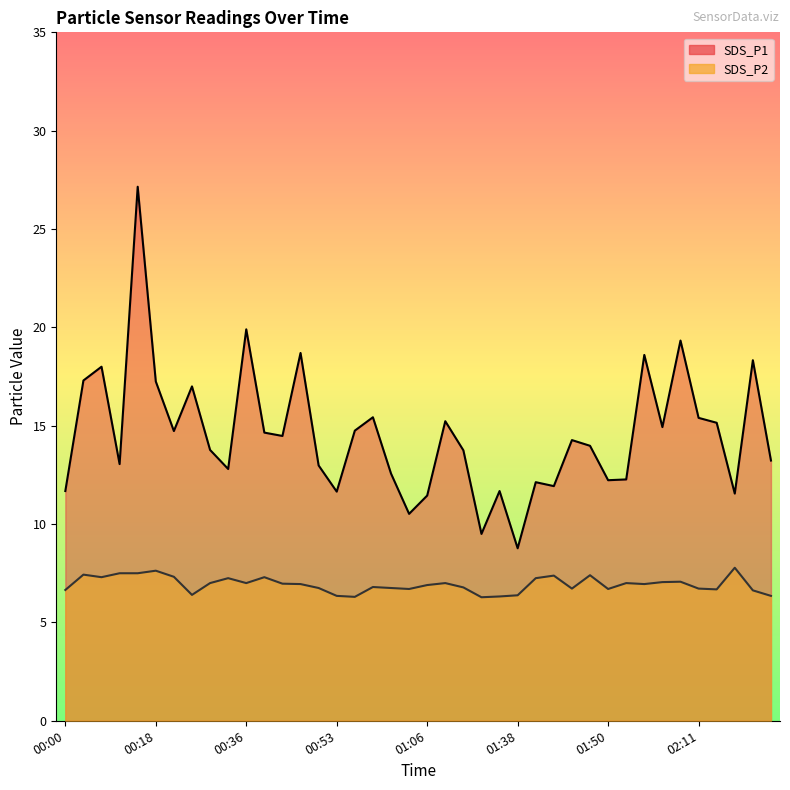

What are all the series names shown in the legend?

SDS_P1 line, SDS_P2 line